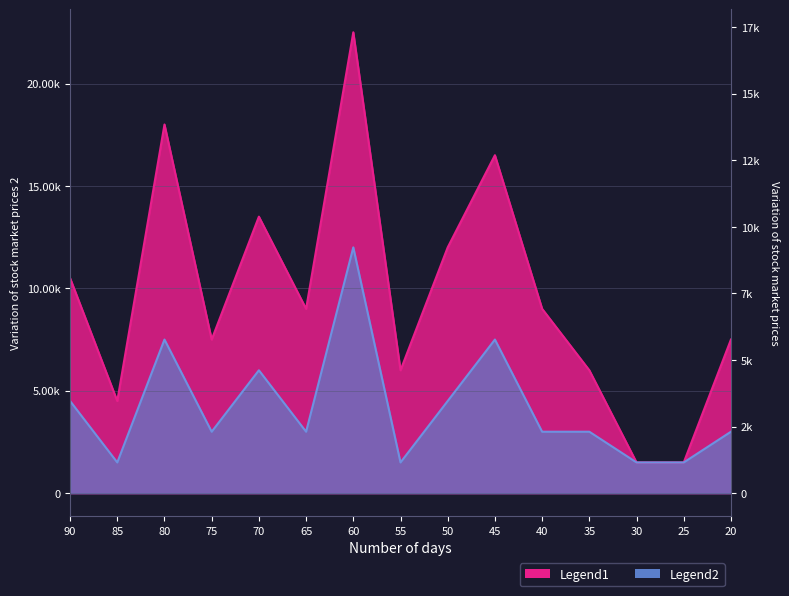

True or false: Legend2 and Legend1 cross at least once.

False